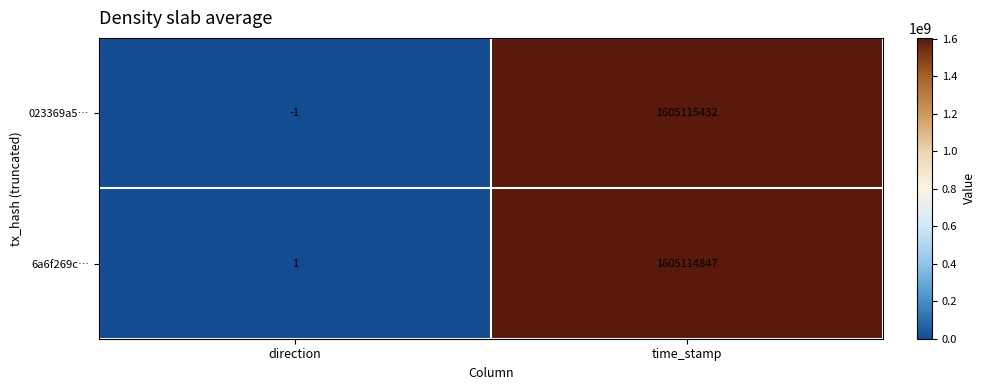

Is it true that 023369a5… equals -1 at direction?

True